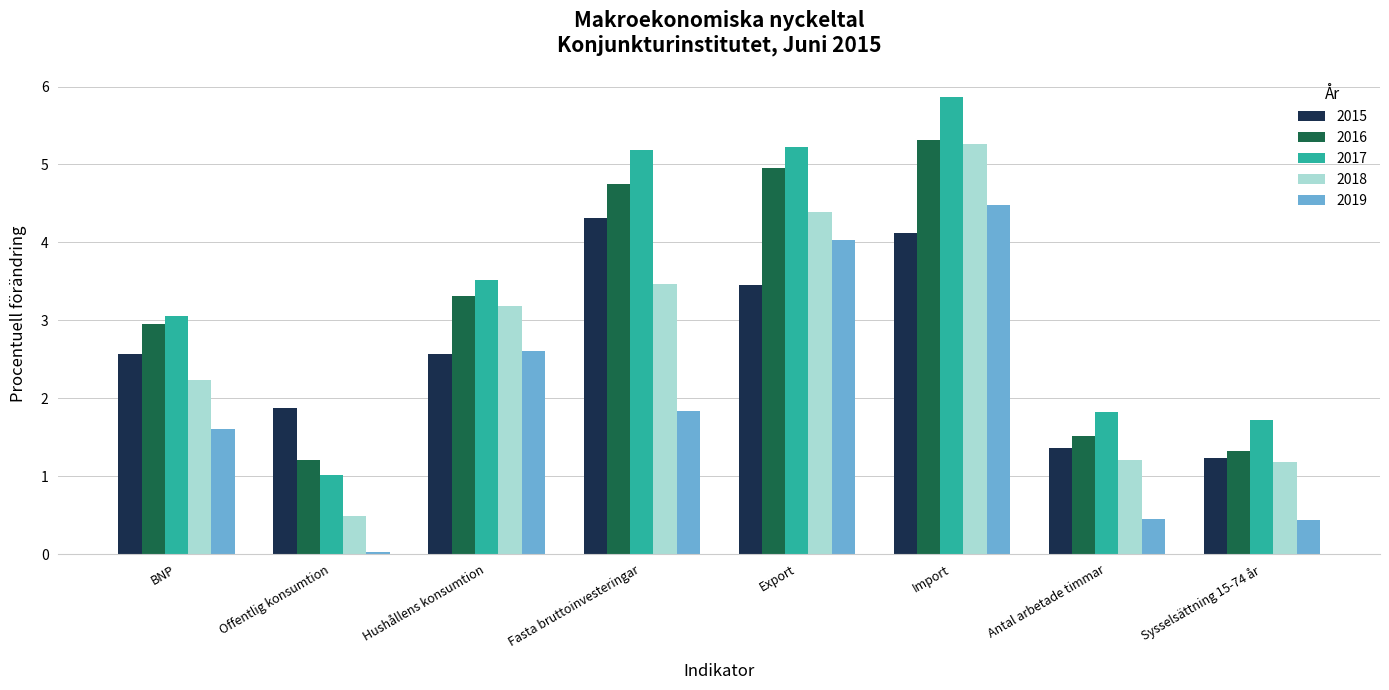

Is the value of 2018 at Export greater than the value of 2015 at Fasta bruttoinvesteringar?

Yes